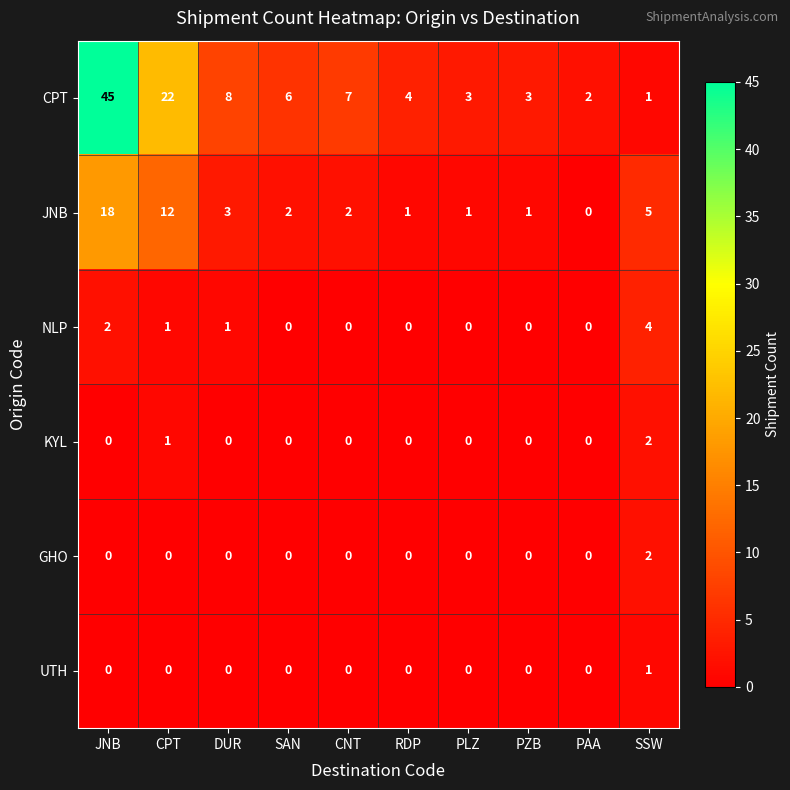

Which series has the largest range (max minus min)?

CPT